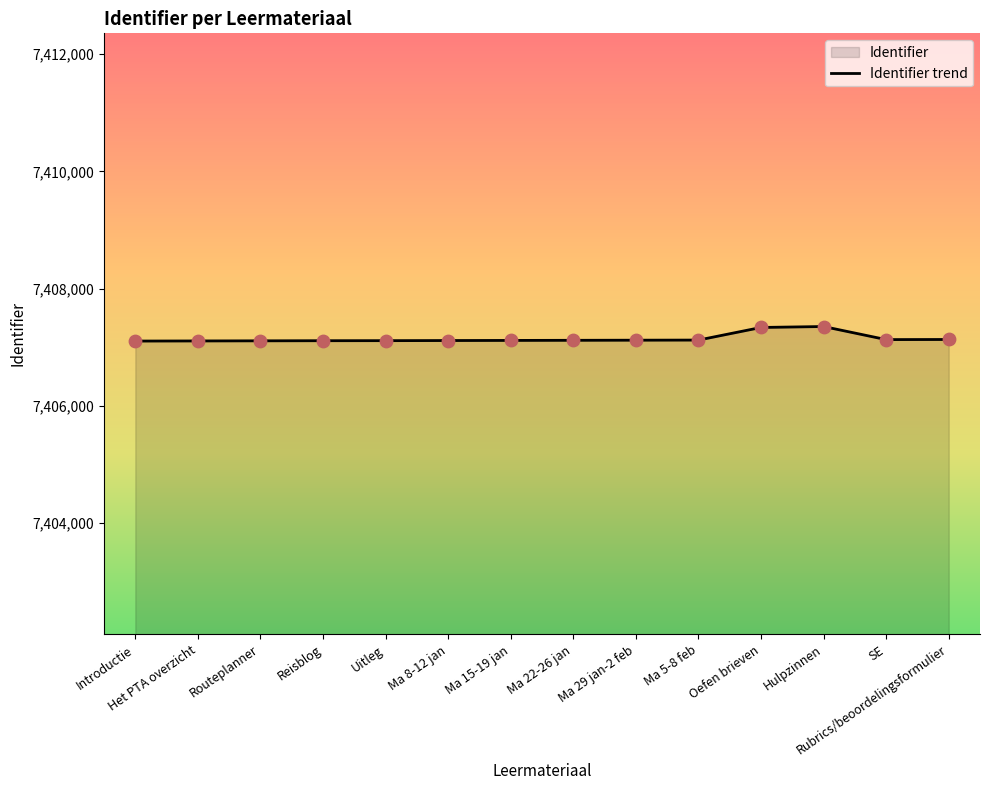

What is the change in value from Routeplanner to SE?

+21